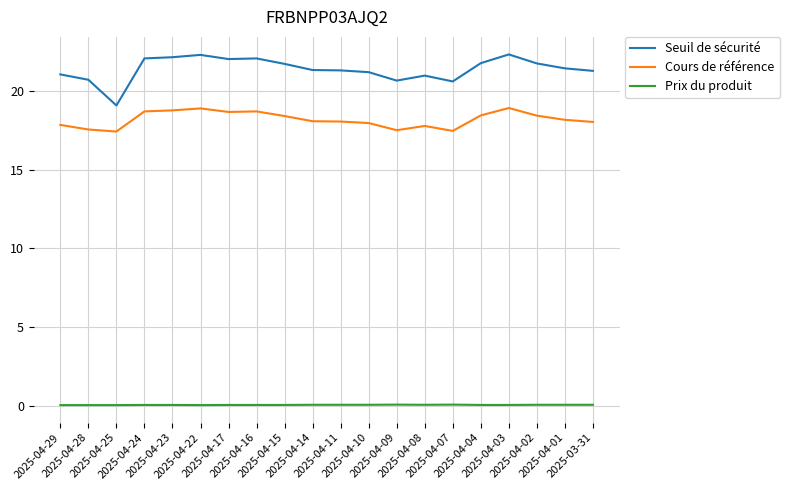

What is the difference between the maximum and minimum values in the Seuil de sécurité series?

3.2